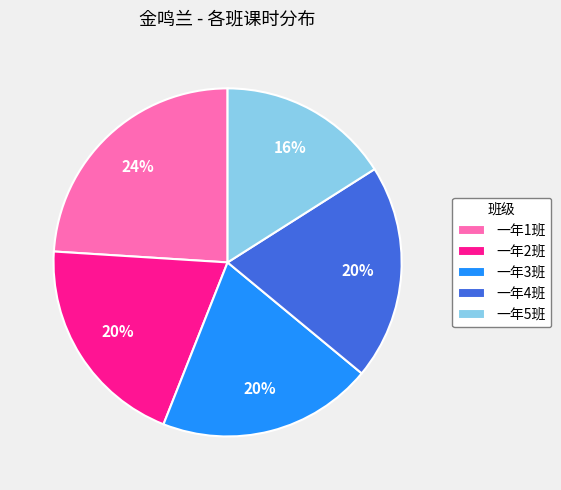

To the nearest percent, what is the difference between the largest and smallest slice percentages?

8%